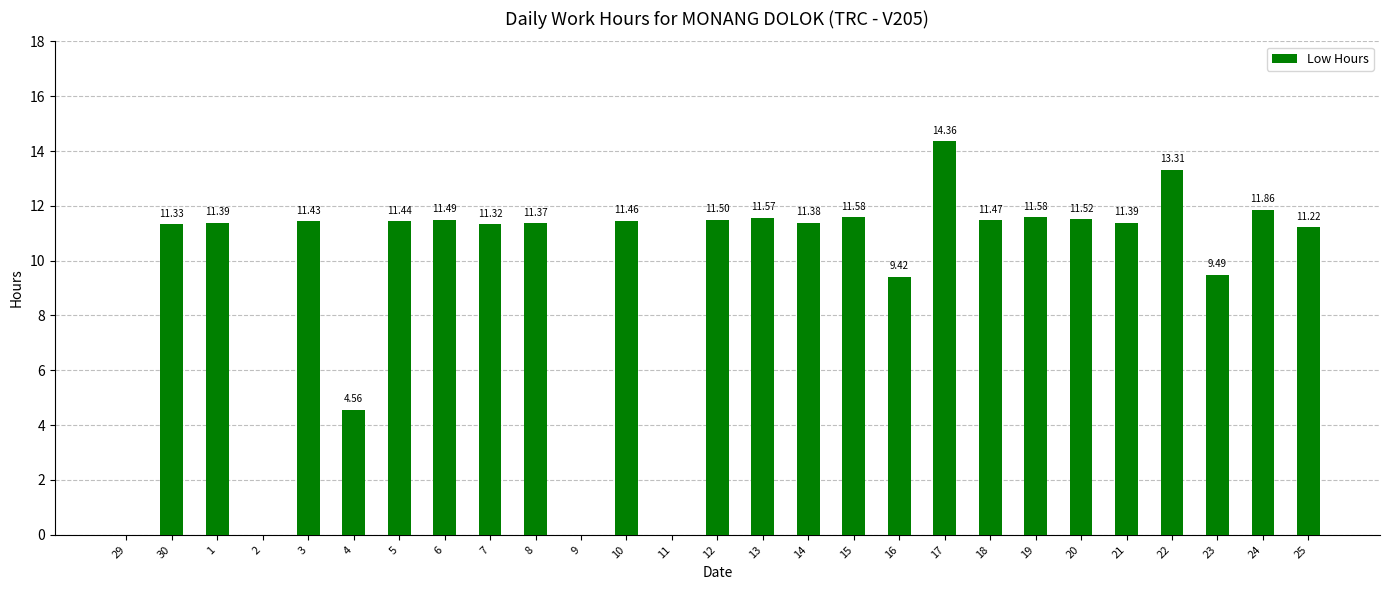

Are the bars grouped side by side (vs. stacked)?

No